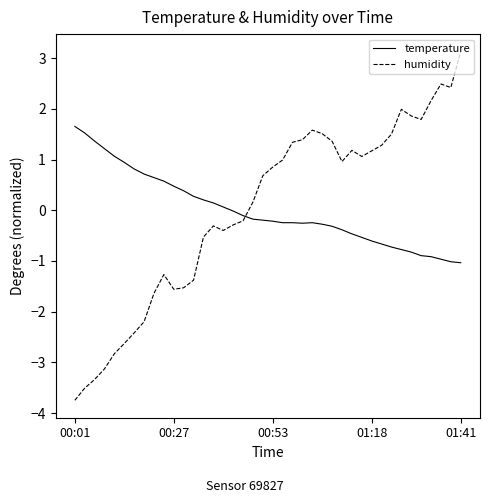

List the series in order of their peak value, highest first.

humidity, temperature